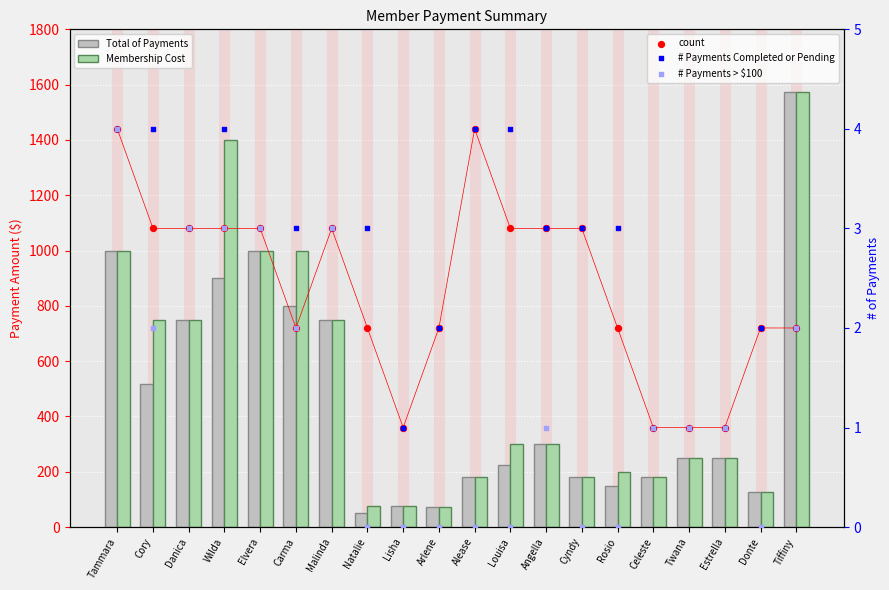

What is the total value across all series at Alease?

368.0